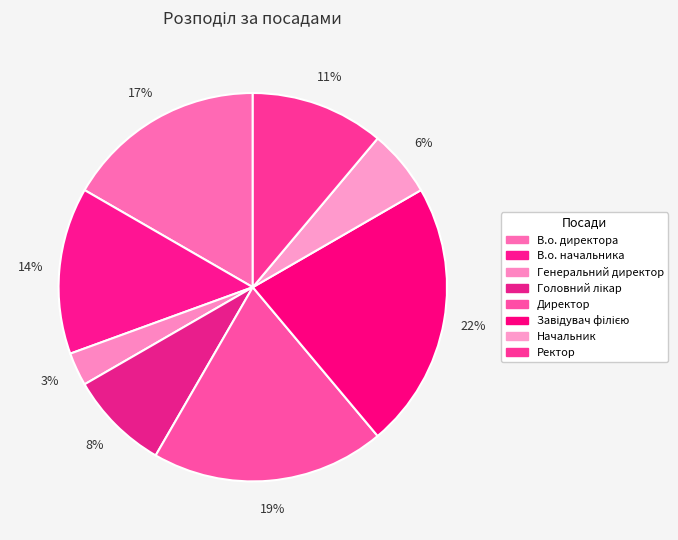

Is it true that Ректор is 11% of the pie?

True